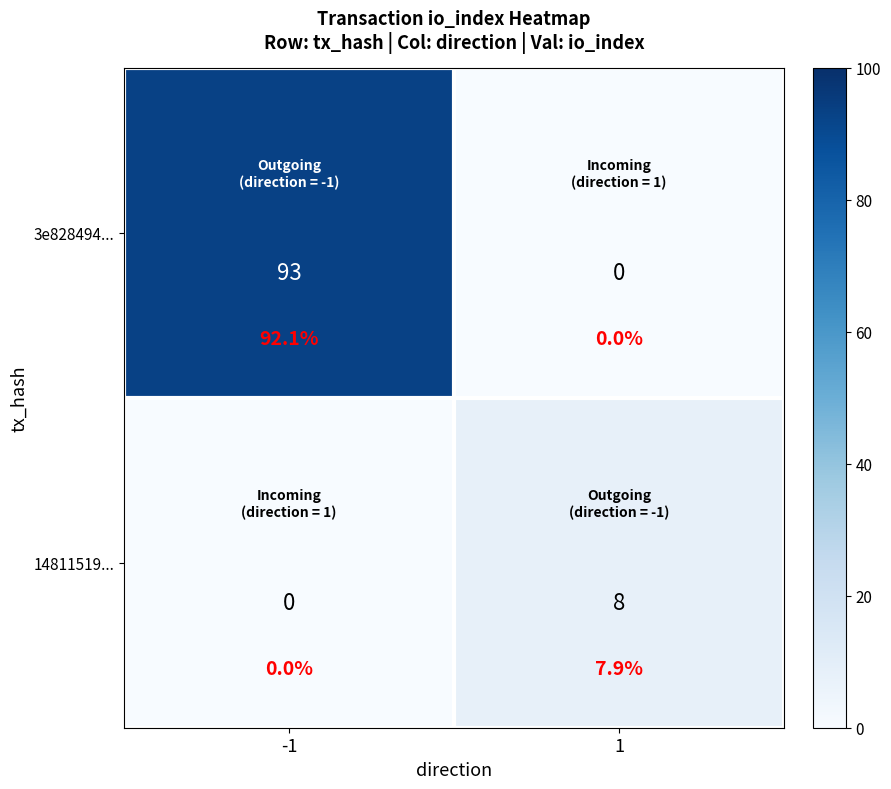

What value does the 14811519... series have at 1?

8